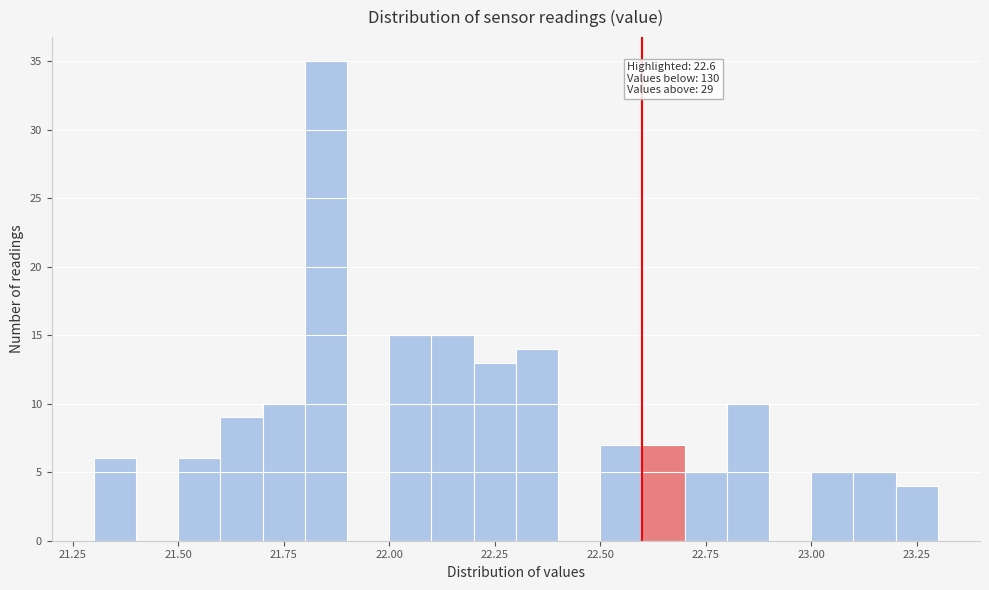

Around what value on the x-axis is the tallest bar? Give the approximate position of its centre, as read against the axis.

21.85